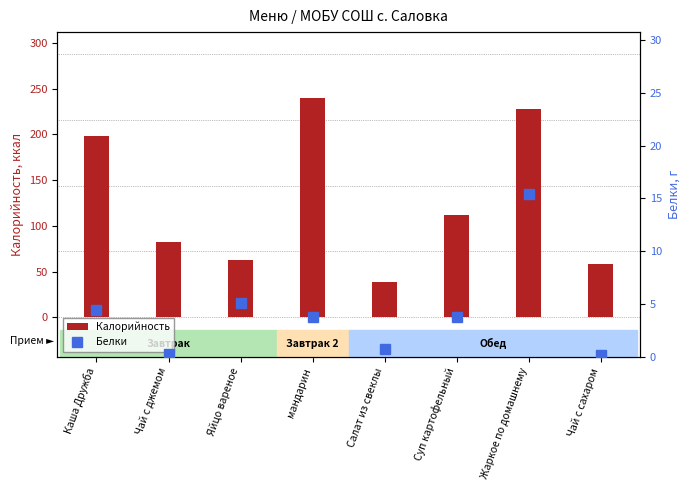

Reading left to right, what are all the values shown in this chart?

Калорийность: 198.0	82.0	63.0	240.0	39.0	111.9	227.8	58.0
Белки: 4.4	0.3	5.1	3.8	0.7	3.8	15.4	0.2